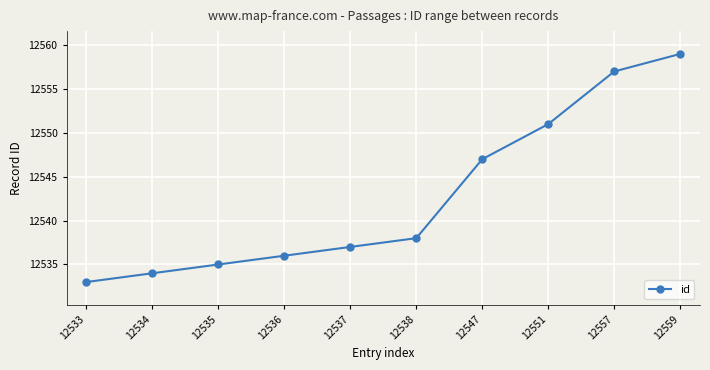

What is the change in value from 12533 to 12537?

+4